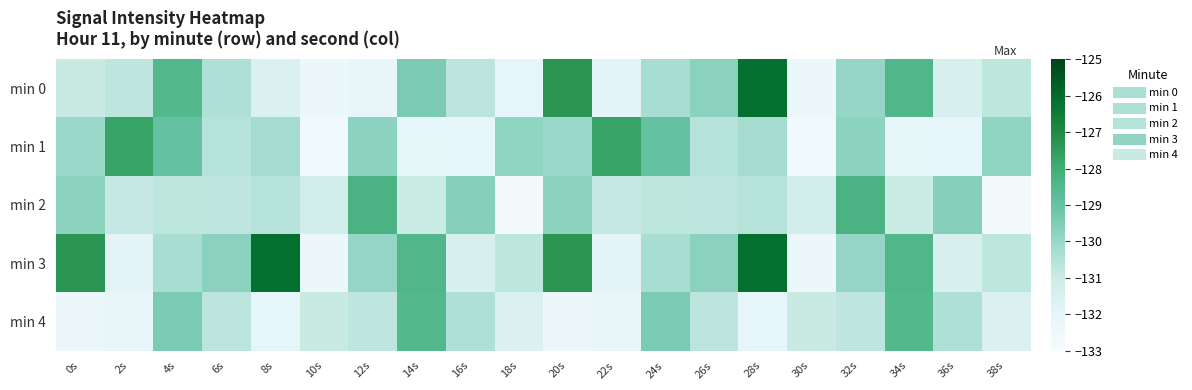

At 28s, list the series in order from largest to smallest.

min 0, min 3, min 1, min 2, min 4